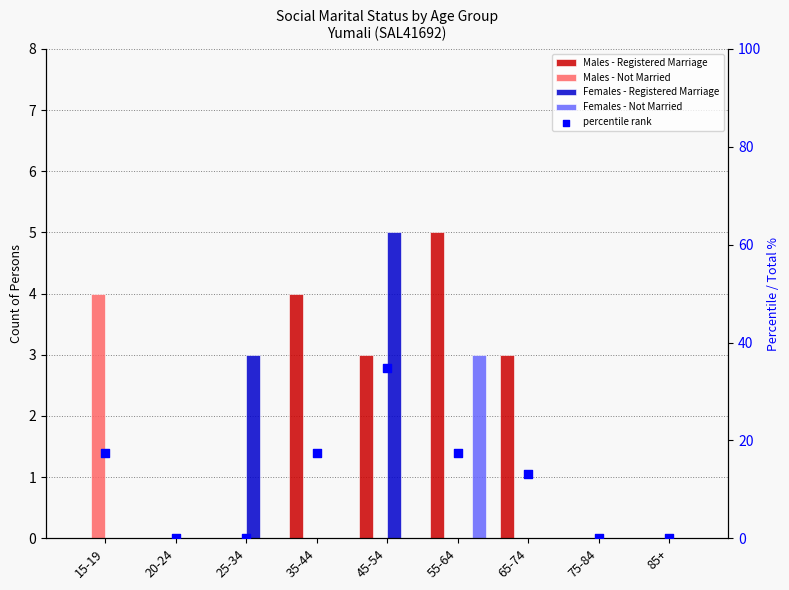

At how many categories does at least one series exceed 29?

1